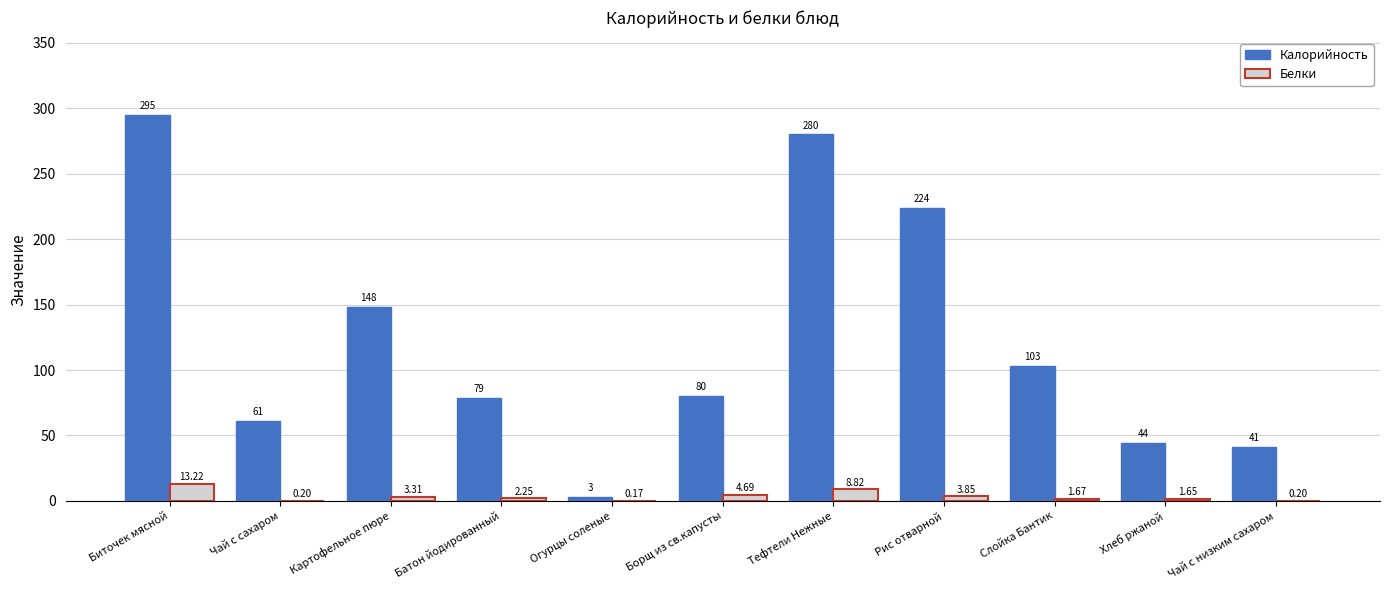

Is the value of Калорийность at Батон йодированный greater than the value of Белки at Биточек мясной?

Yes